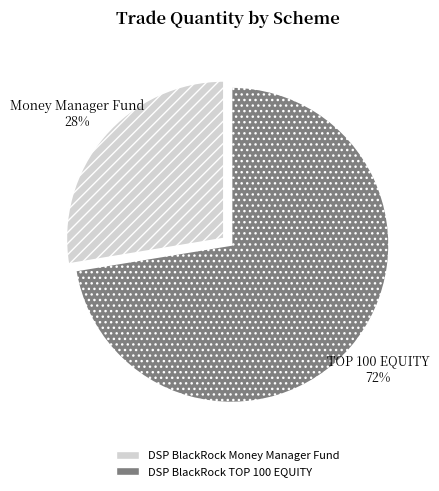

How many slices are in this pie chart?

2